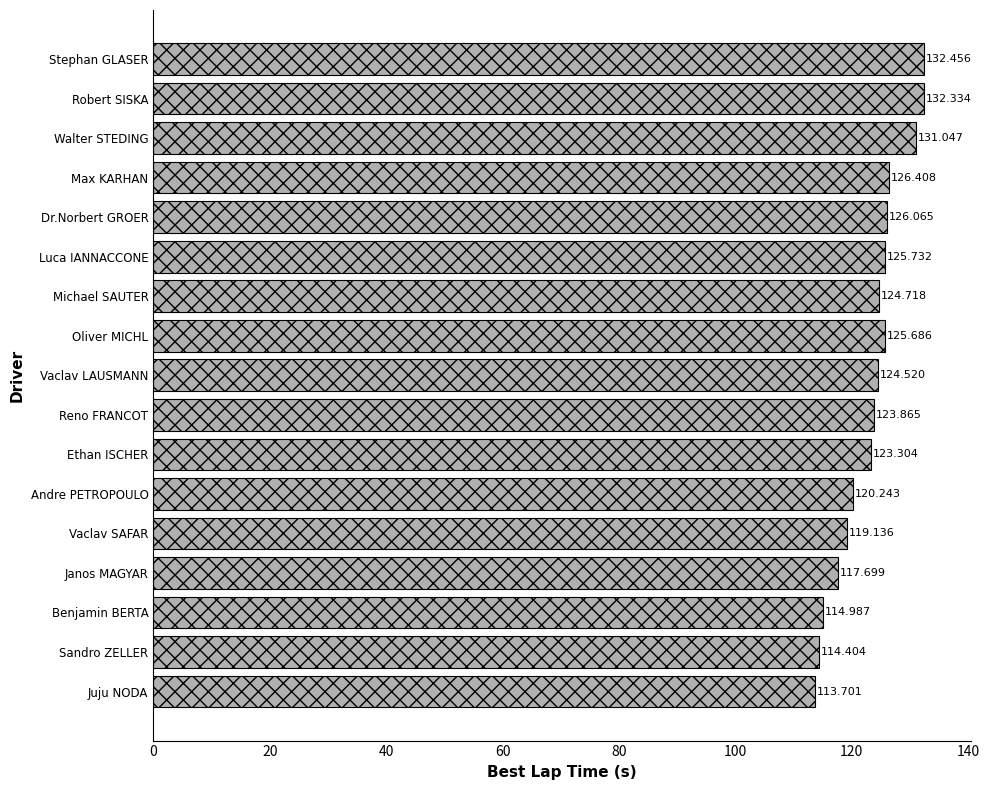

Which has a higher value, Walter STEDING or Robert SISKA?

Robert SISKA